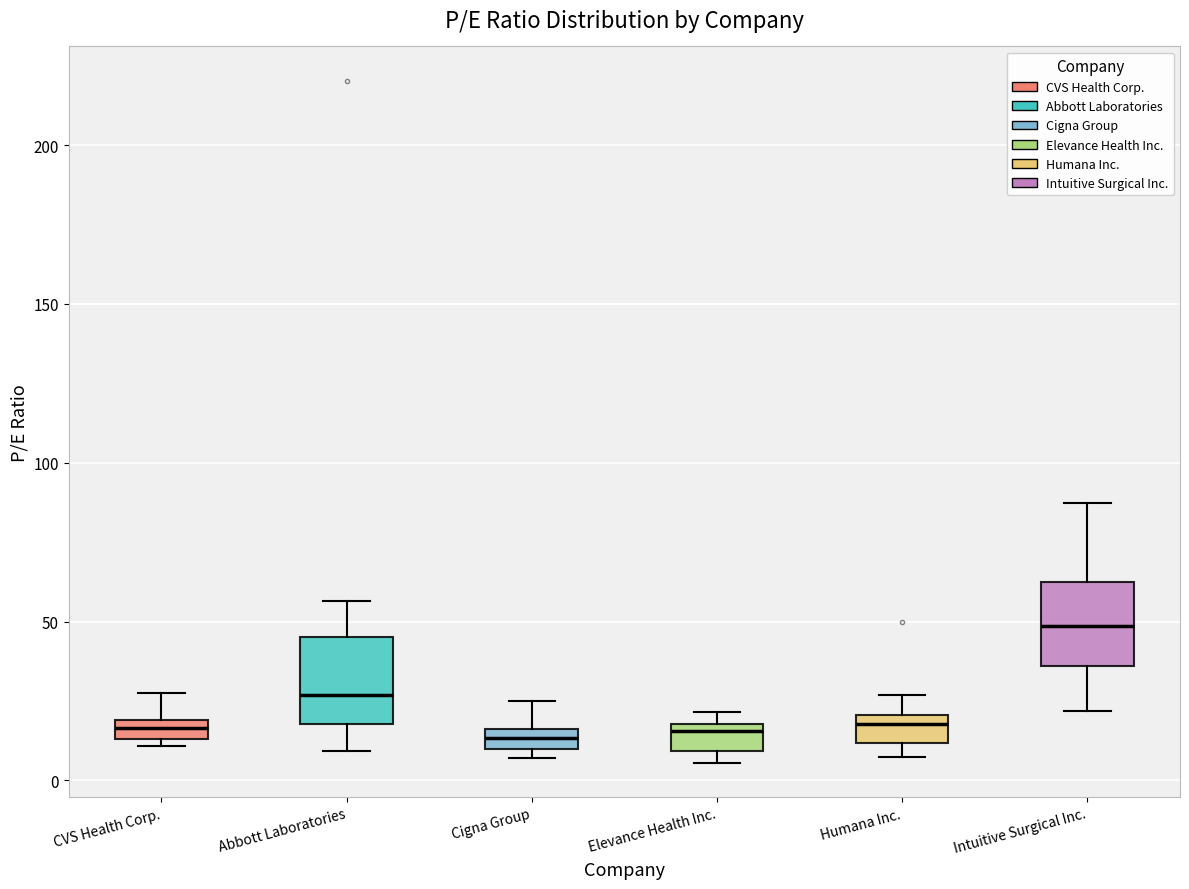

Which box's median line is the highest?

Intuitive Surgical Inc.